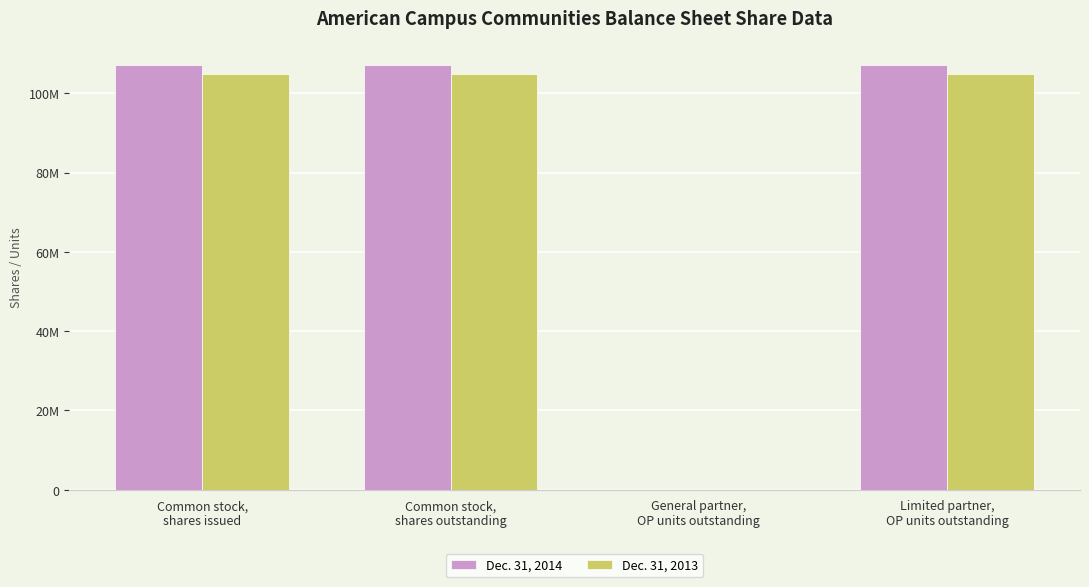

List the series in order of their overall mean, highest first.

Dec. 31, 2014, Dec. 31, 2013